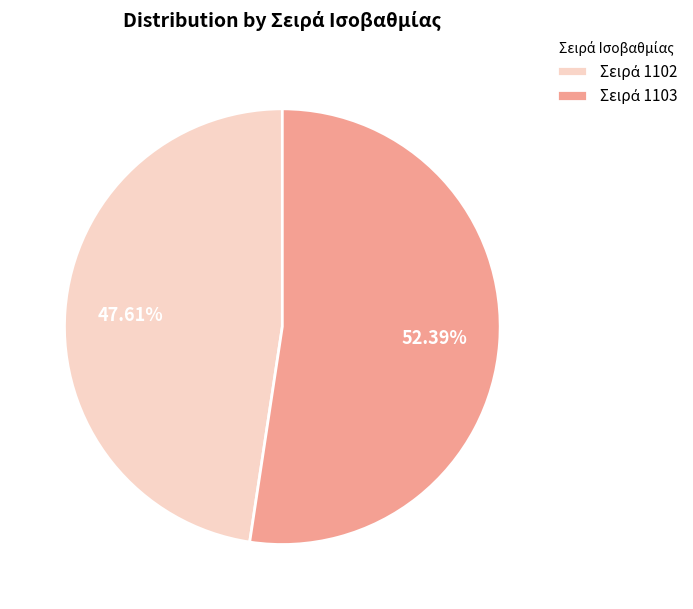

Count the number of slices in the pie.

2